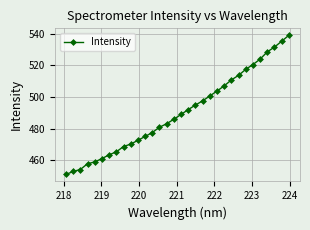

What is the value of the 14th point from the left?

480.9